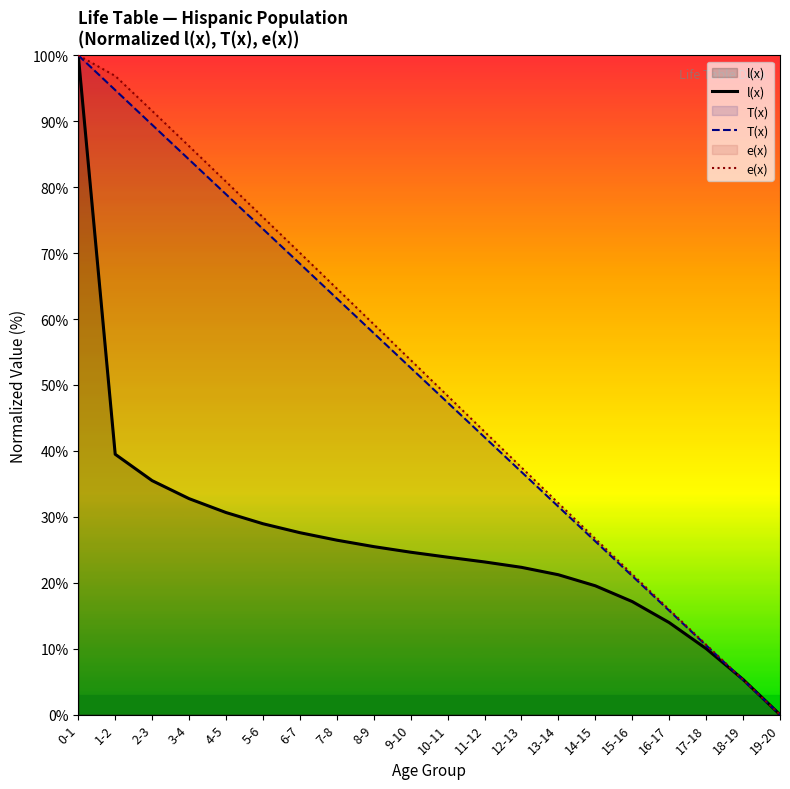

What is the value of the e(x) point at the 5th from the left?

80.8